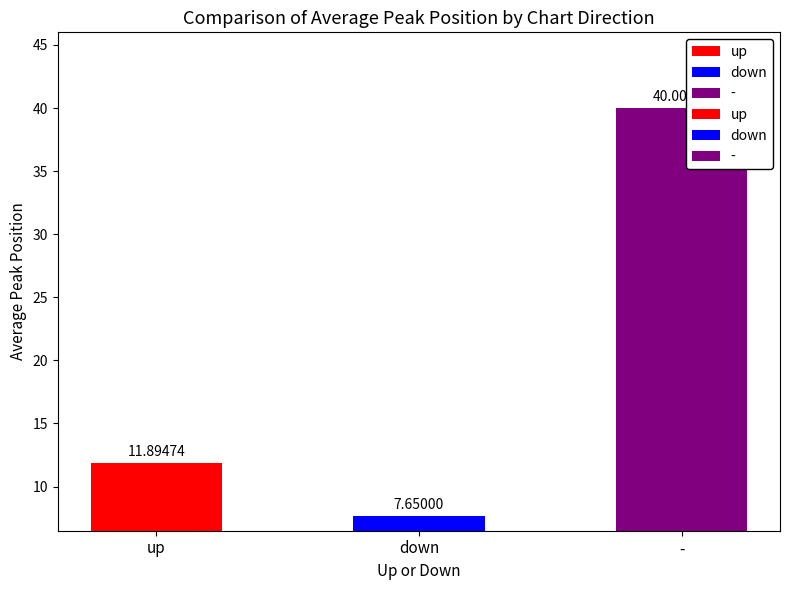

Which series has the largest range (max minus min)?

-